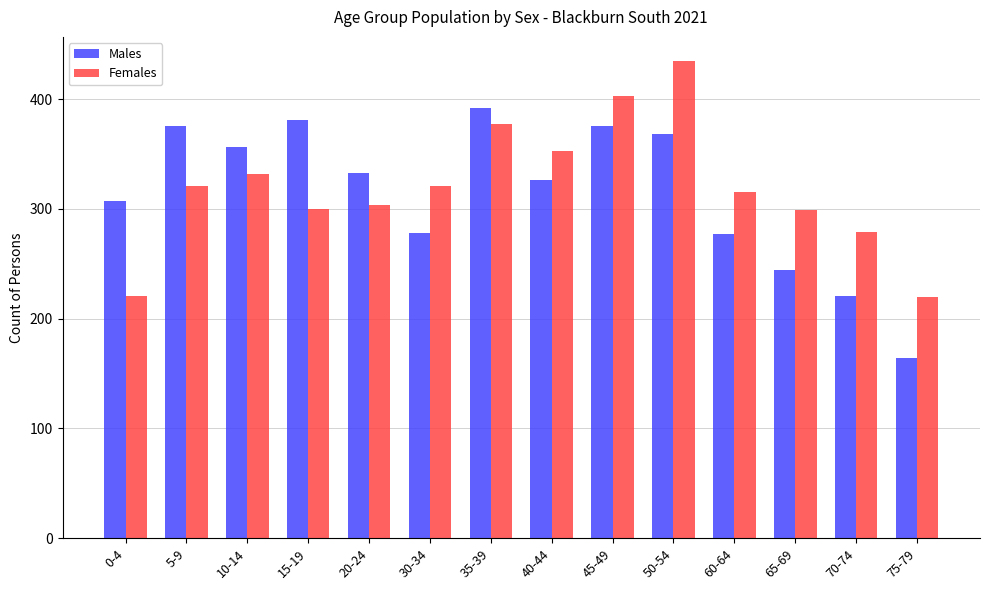

What is the greatest value displayed?

435